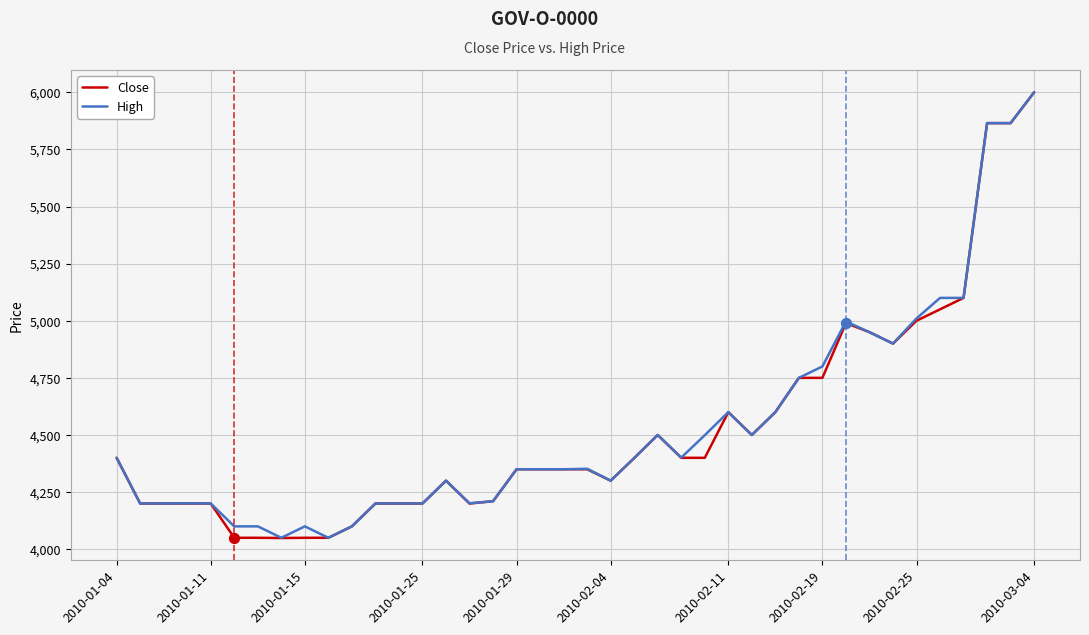

Which series has the largest range (max minus min)?

Close